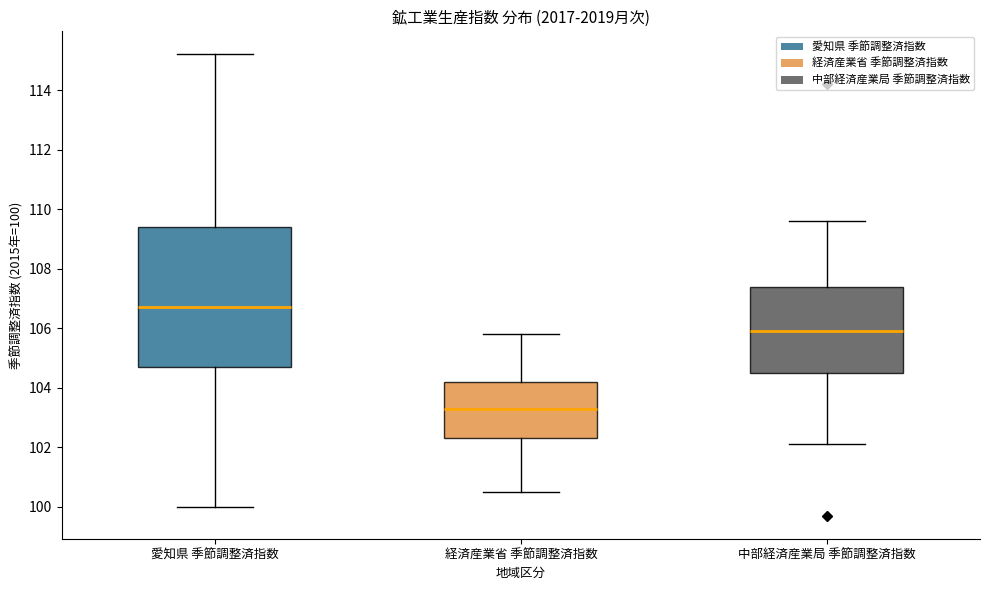

Reading left to right, transcribe this box plot: for each box, give where its median line is, the range the box spans, and where its two whiskers end, as read against the y-axis. The values are not printed on the chart, so give them approximately, as read against the axis.

愛知県 季節調整済指数: median 106.8, box 104.8 to 109.4, whiskers 100.0 to 115.2
経済産業省 季節調整済指数: median 103.4, box 102.4 to 104.2, whiskers 100.6 to 105.8
中部経済産業局 季節調整済指数: median 106.0, box 104.6 to 107.4, whiskers 102.2 to 109.6